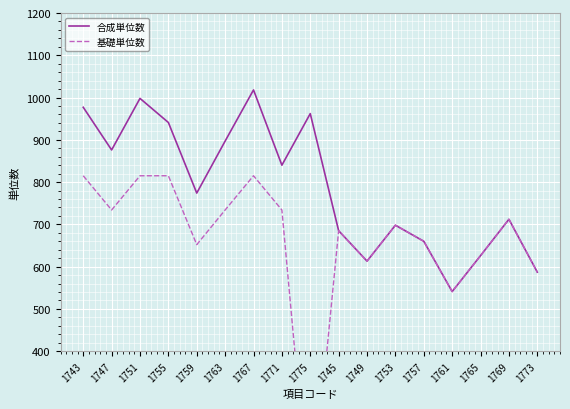

Rank the series by their average value, from lowest to highest.

基礎単位数, 合成単位数